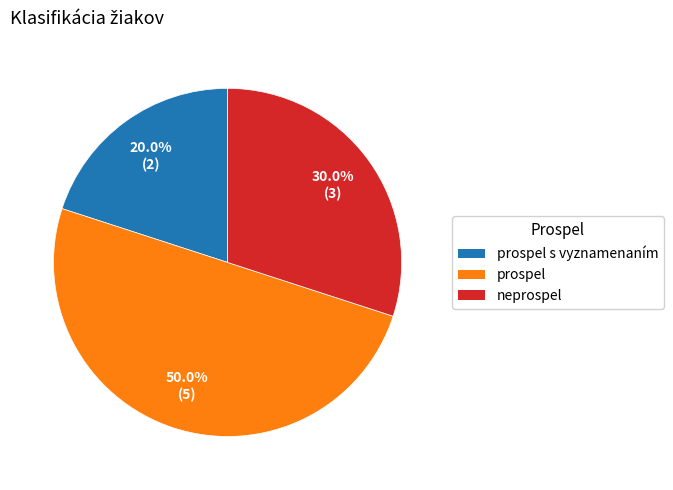

How many slices are in this pie chart?

3